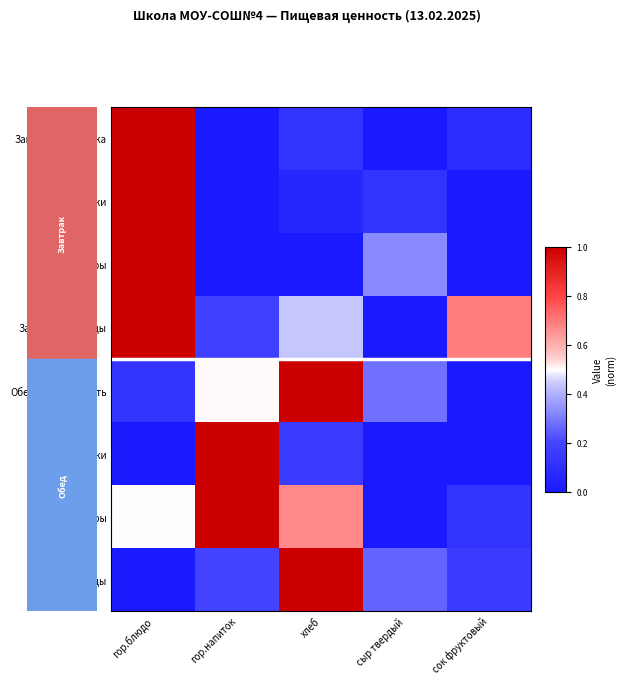

List the series in order of their peak value, lowest first.

Завтрак-запеканка, Завтрак-Белки, Завтрак-Жиры, Завтрак-Углеводы, Обед-Калорийность, Обед-Белки, Обед-Жиры, Обед-Углеводы